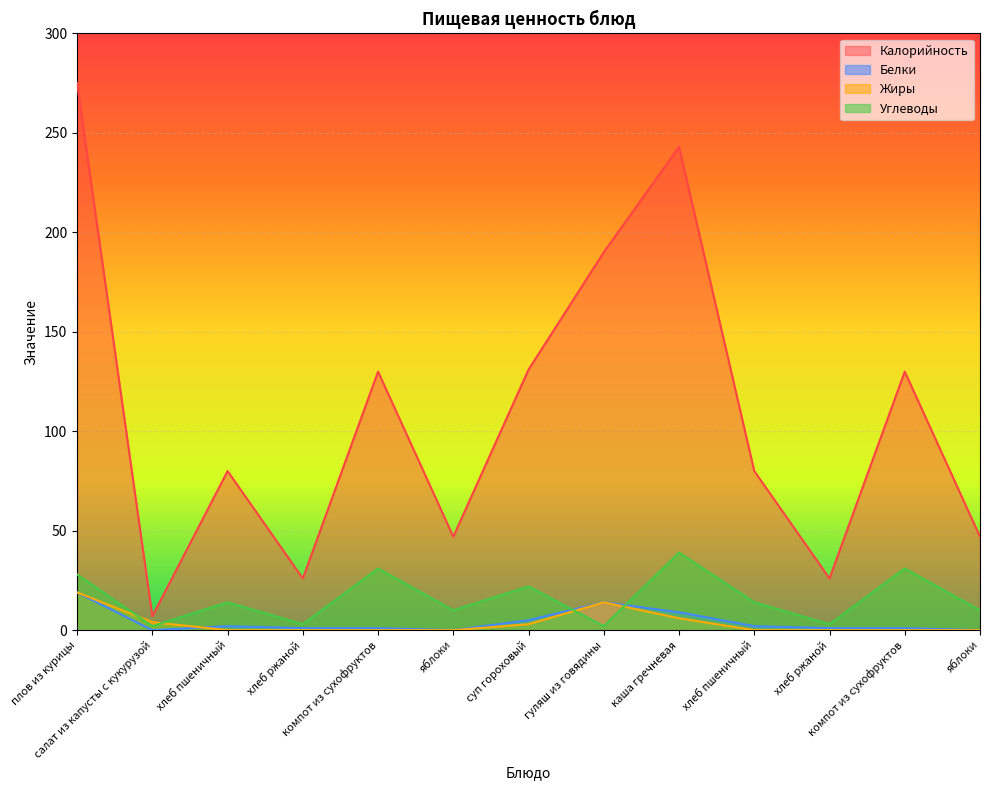

How many lines are shown in the chart?

4